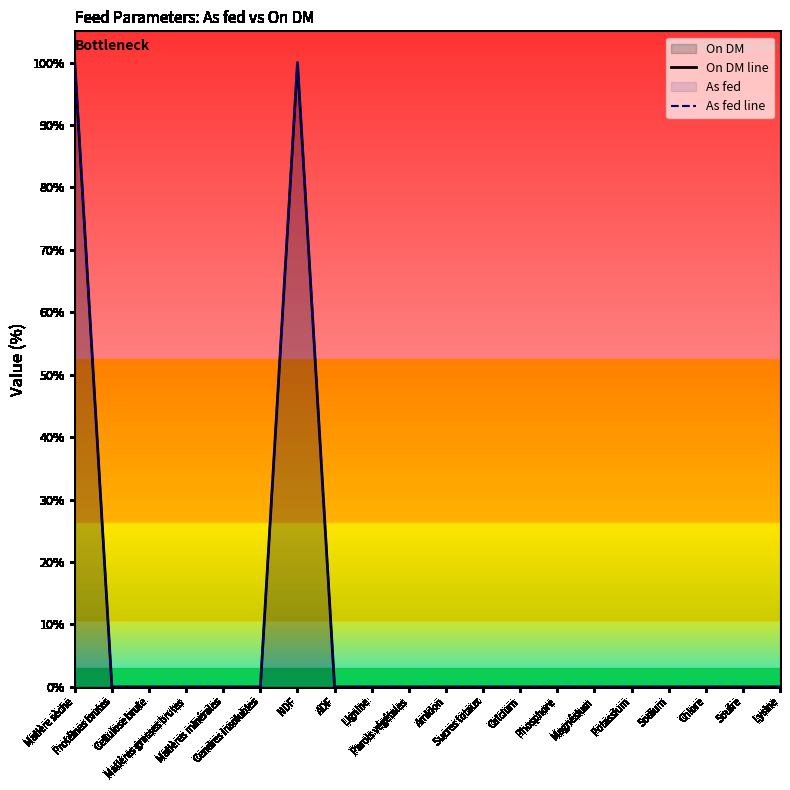

Which series has the widest spread of values?

On DM line